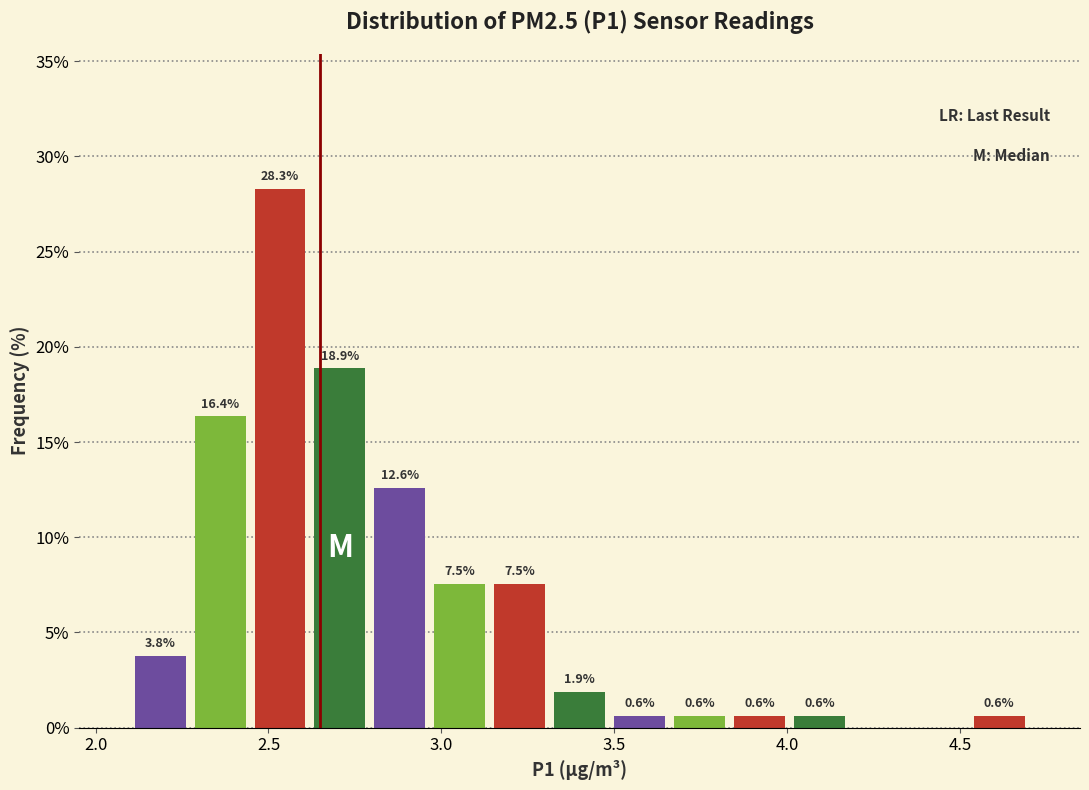

Read against the x-axis, roughly where is the centre of the tallest bar?

2.55